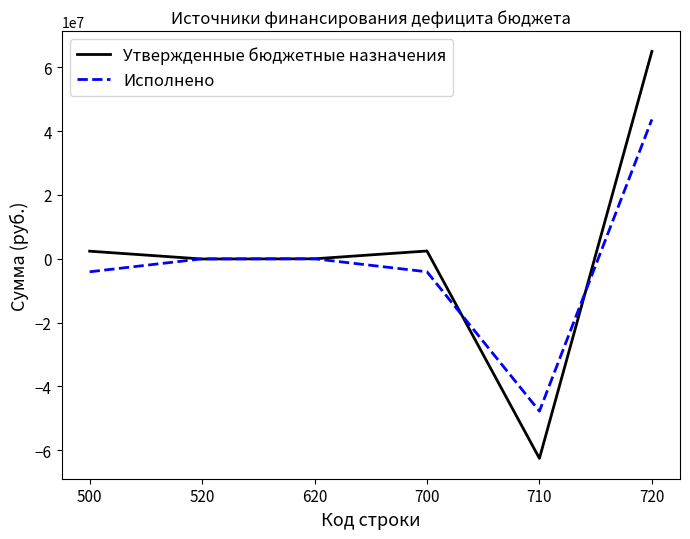

Which series has the largest range (max minus min)?

Утвержденные бюджетные назначения